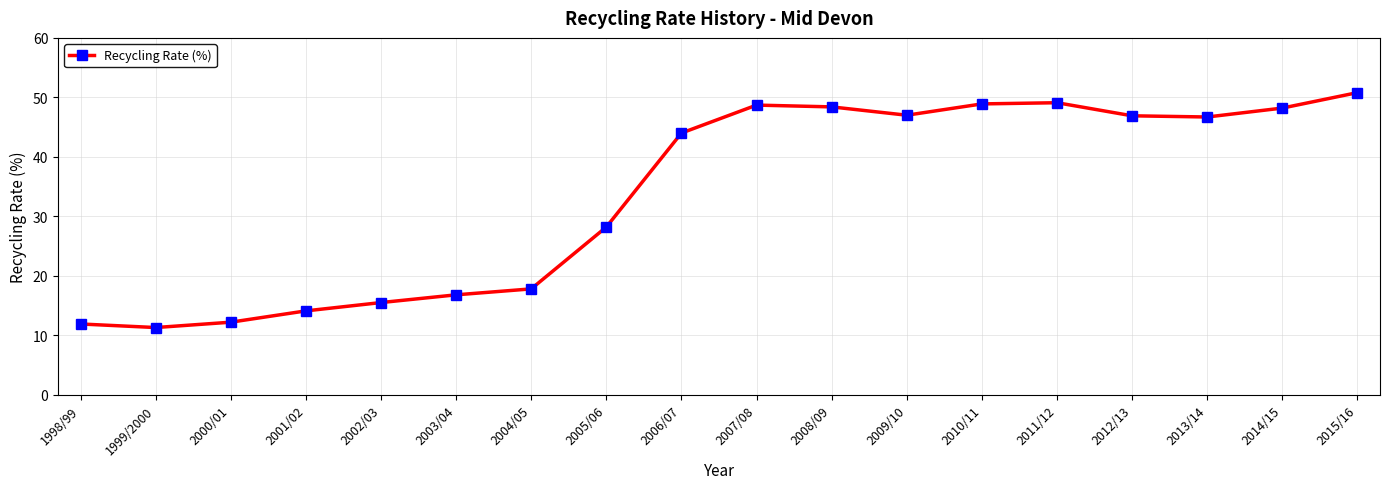

True or false: the data shows 46.9 at 2012/13.

True